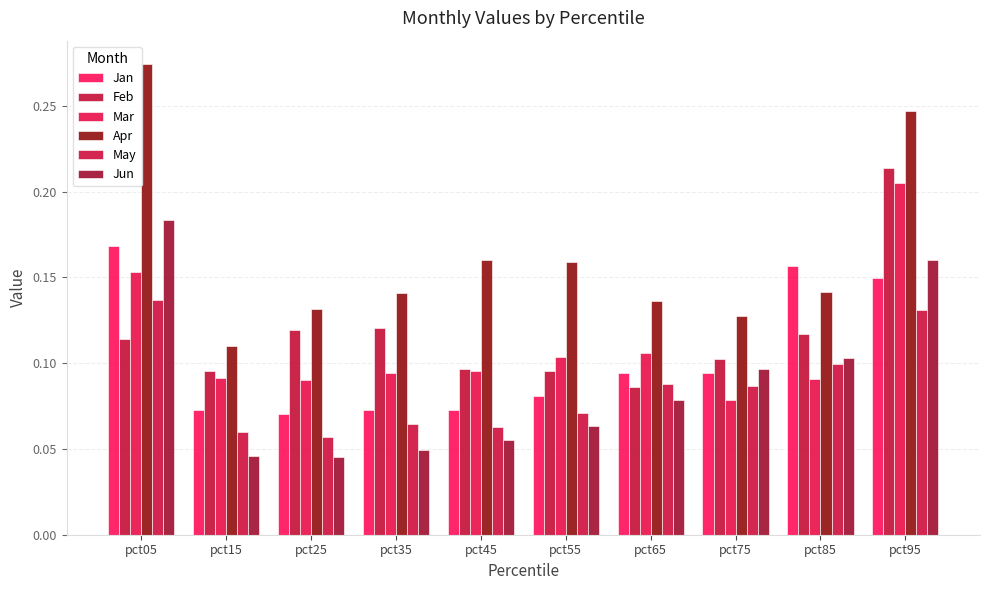

Count the number of data series in this chart.

6